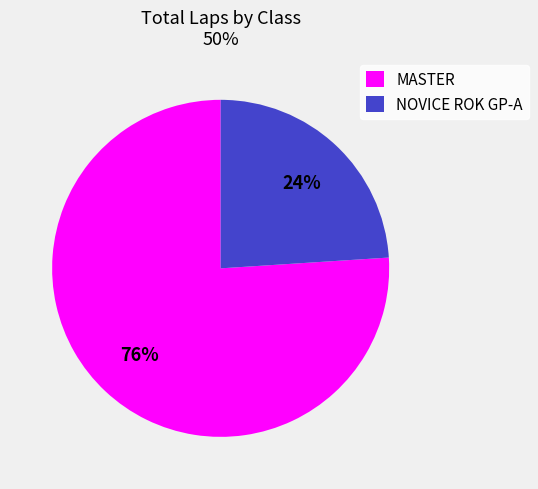

Is the sum of MASTER and NOVICE ROK GP-A greater than half?

Yes